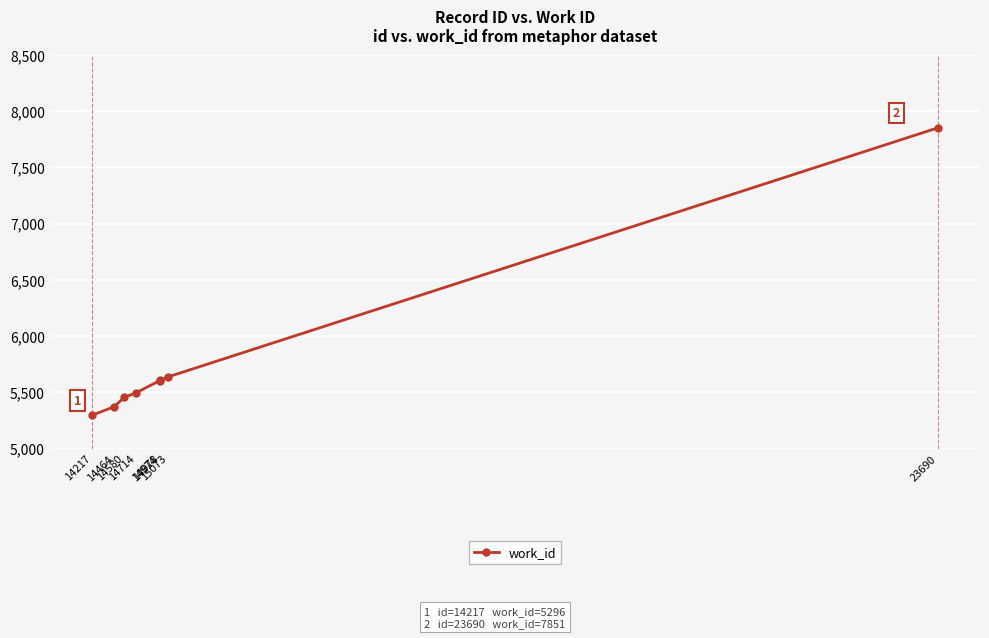

Which has a higher value, 14714 or 14580?

14714